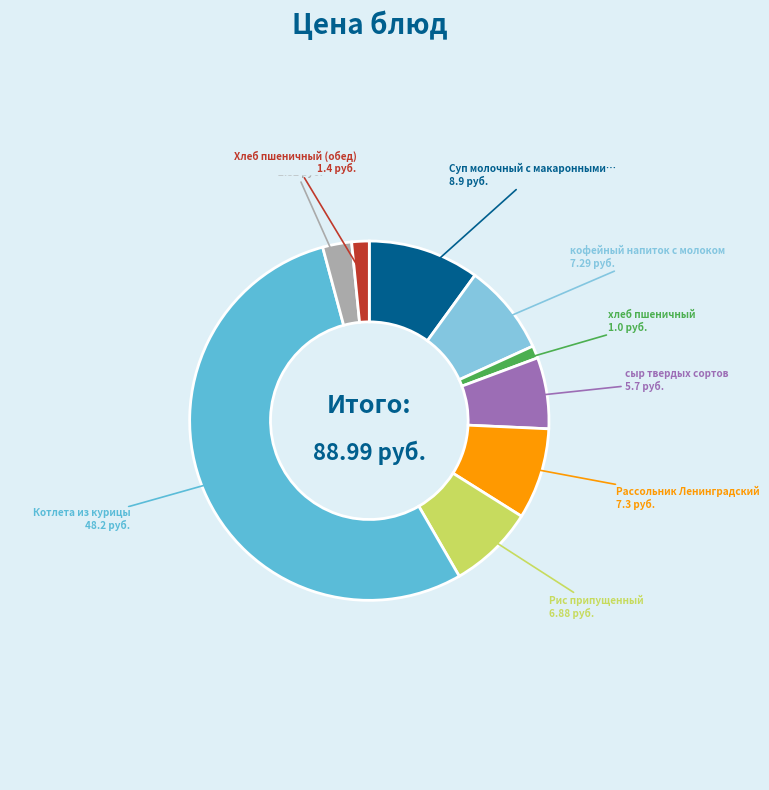

Is there a majority slice in this chart?

Yes